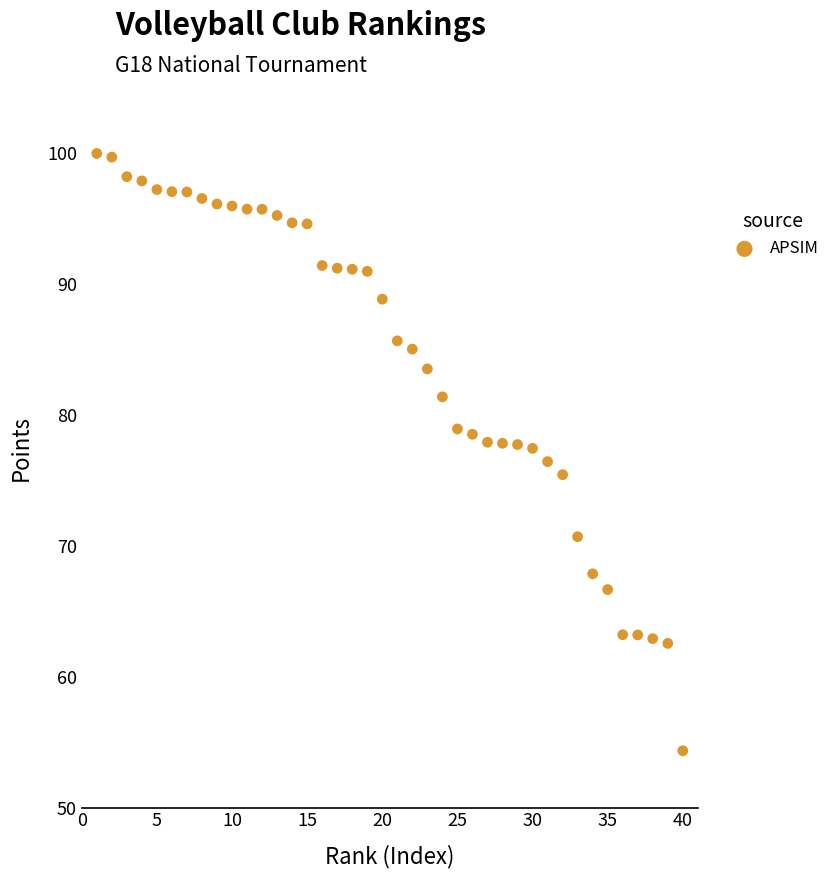

What is the range of X values (max minus min)?

39.0